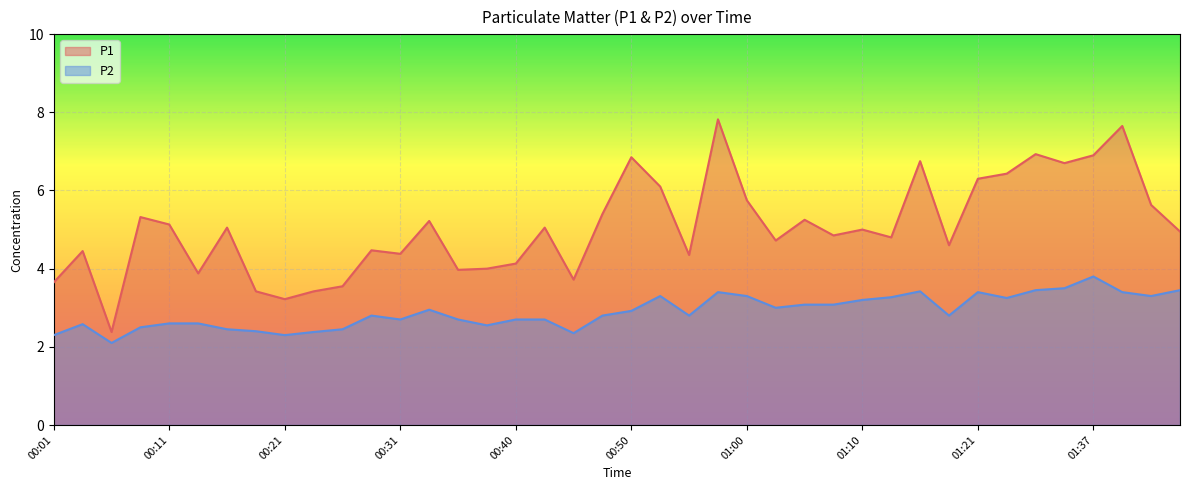

What is the sum of the P1 values at 01:34 and 00:26?

10.2